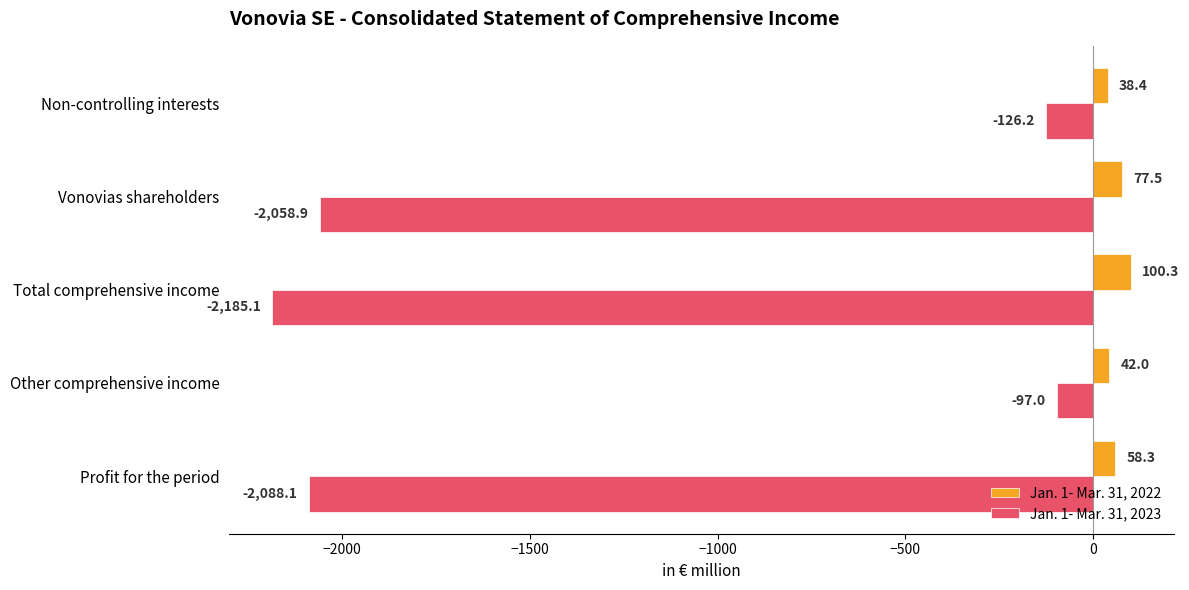

What is the spread (max minus min) of values at Profit for the period?

2146.4